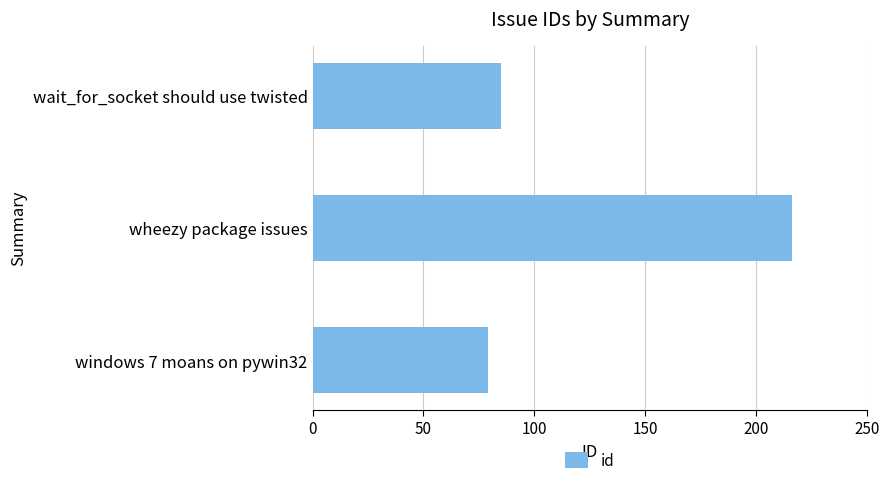

The value at wait_for_socket should use twisted is 112. True or false?

False